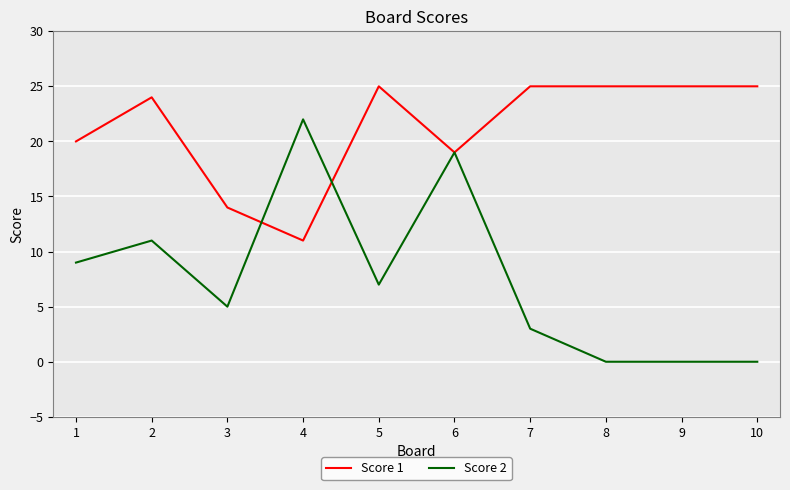

Between which two adjacent categories do Score 2 and Score 1 first intersect?

3 and 4